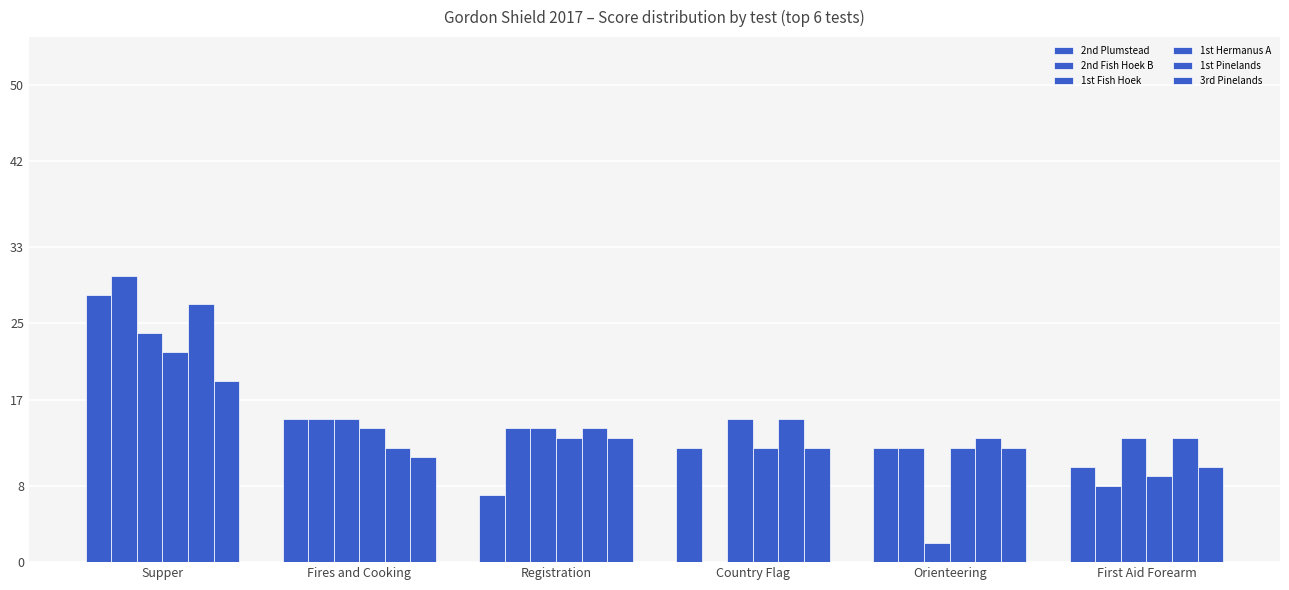

How many positive values does the 2nd Fish Hoek B series have?

5